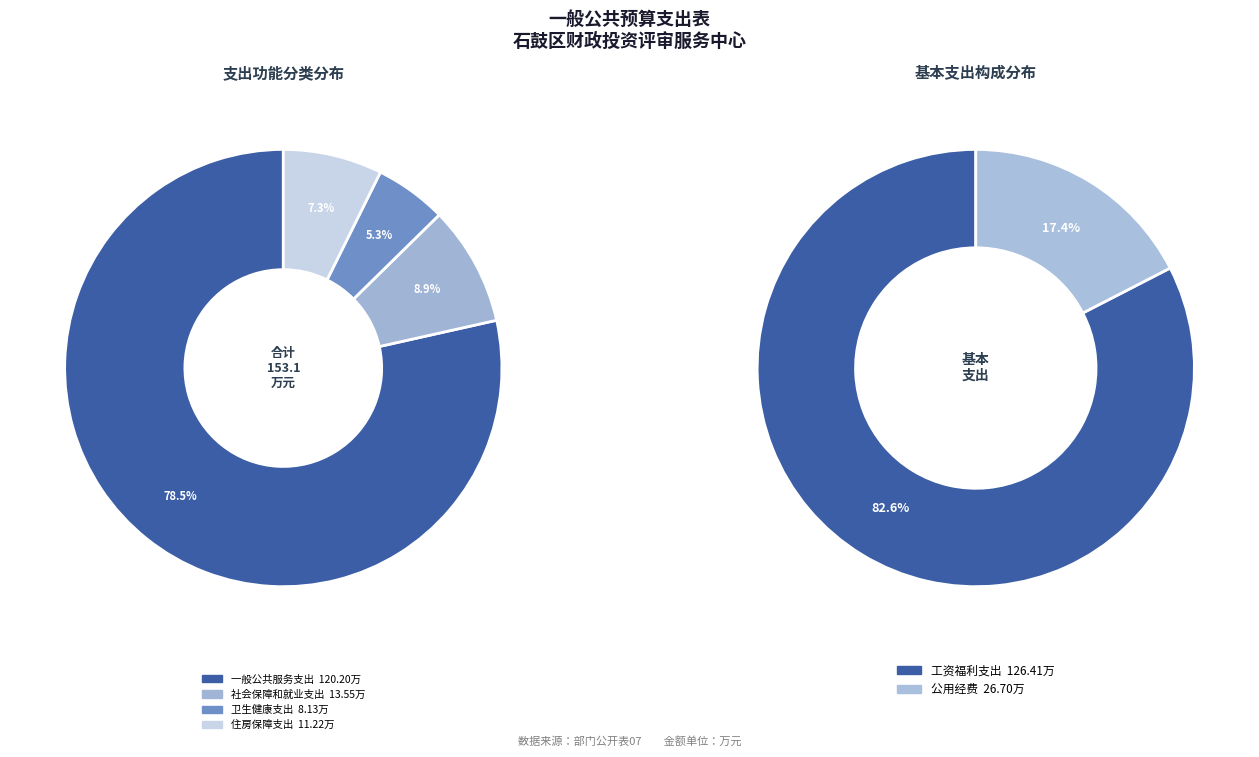

To the nearest percent, what is the combined percentage of 社会保障和就业支出 and 一般公共服务支出?

87%